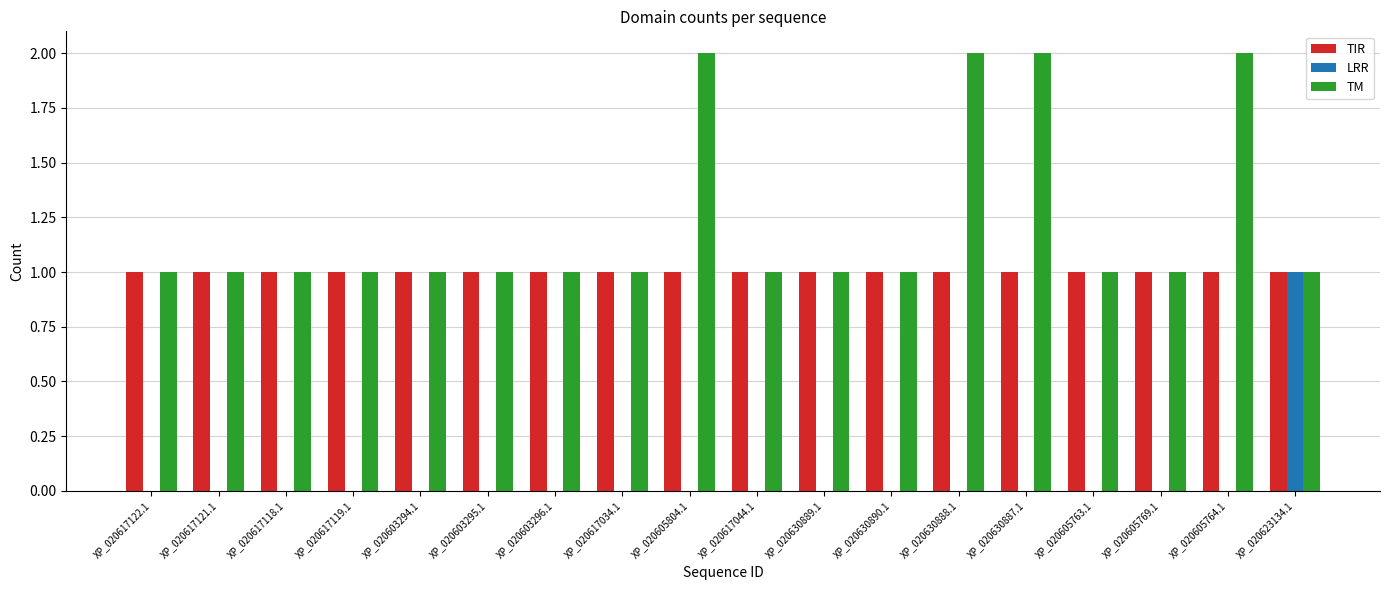

True or false: LRR has a value of -1 at XP_020630887.1.

False